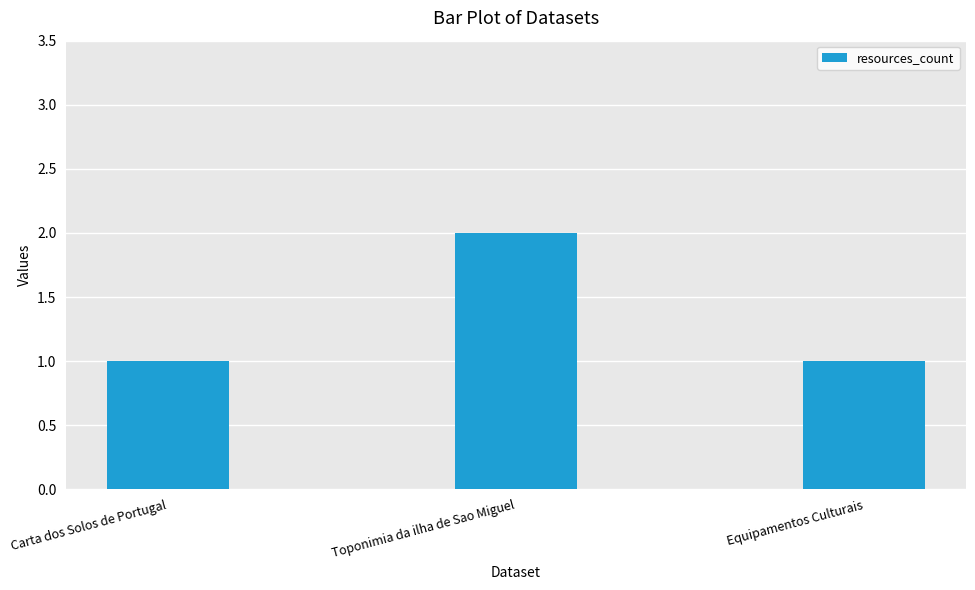

Between Equipamentos Culturais and Toponimia da ilha de Sao Miguel, which is larger?

Toponimia da ilha de Sao Miguel